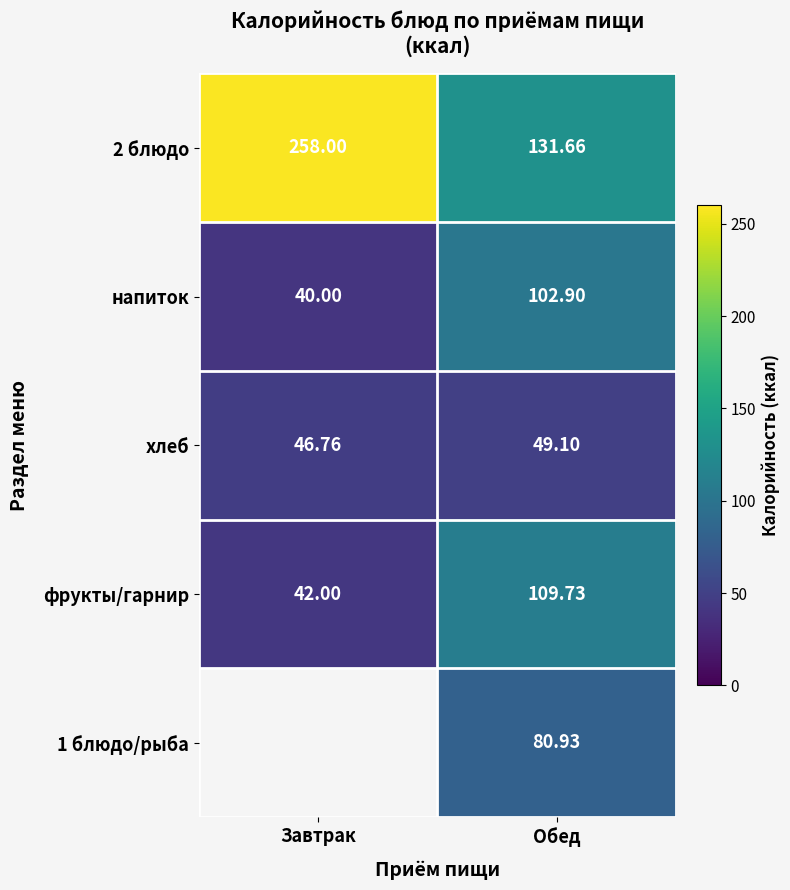

What is the difference between the highest and lowest values at Обед?

82.6